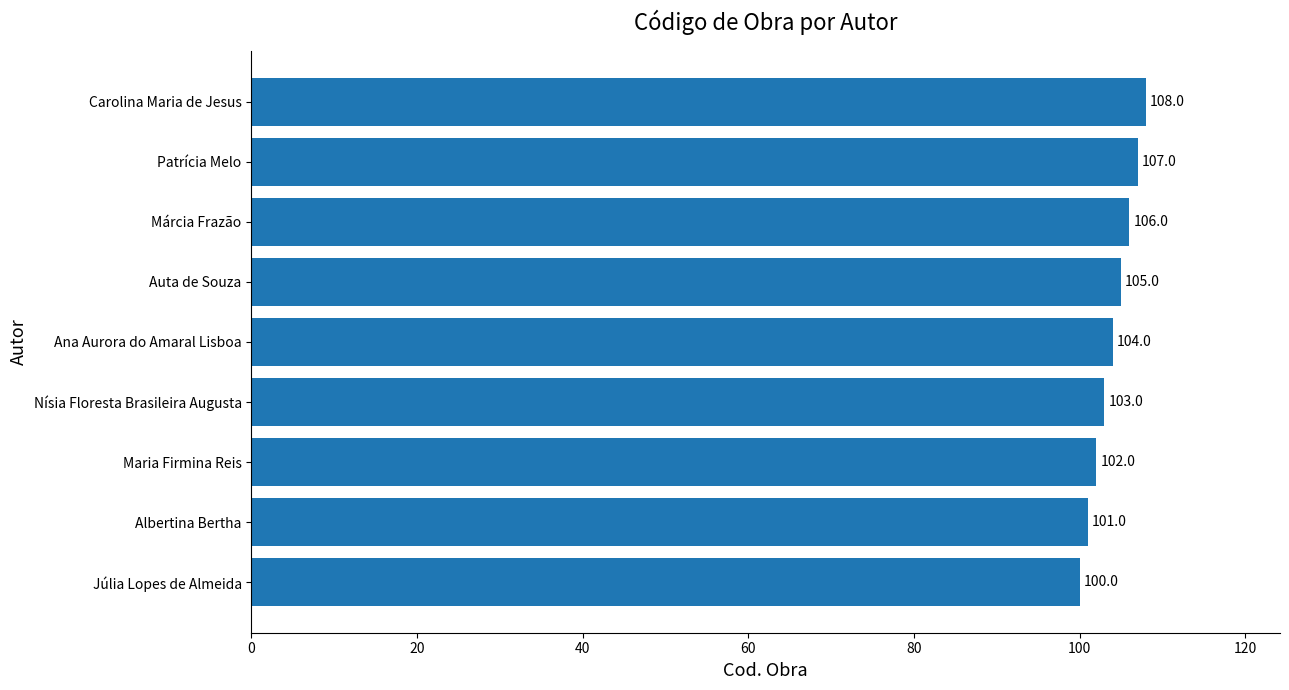

What is the maximum value shown in the chart?

108